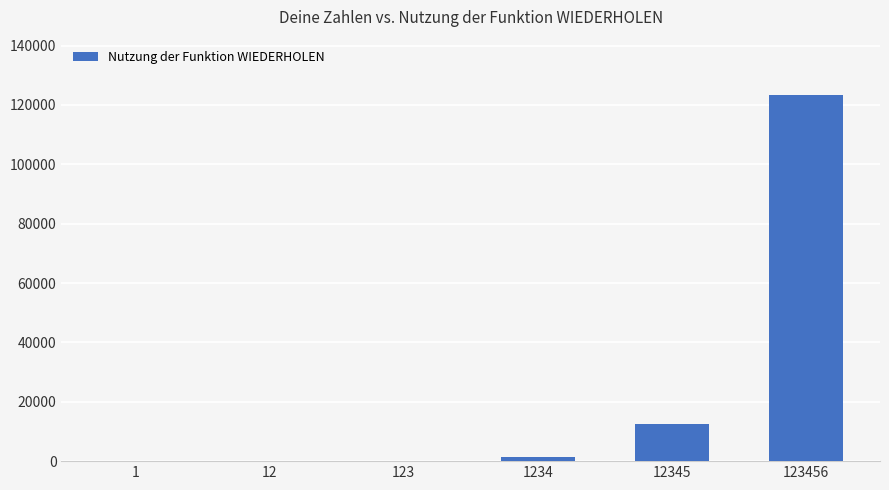

What is the sum of all values?

137171